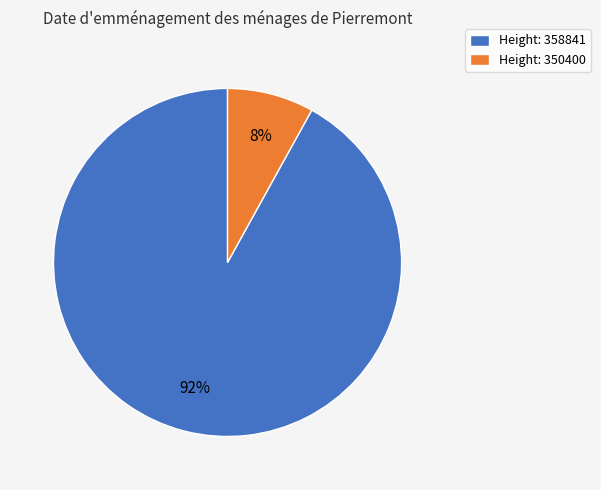

What is the smallest slice in the pie chart?

Height: 350400